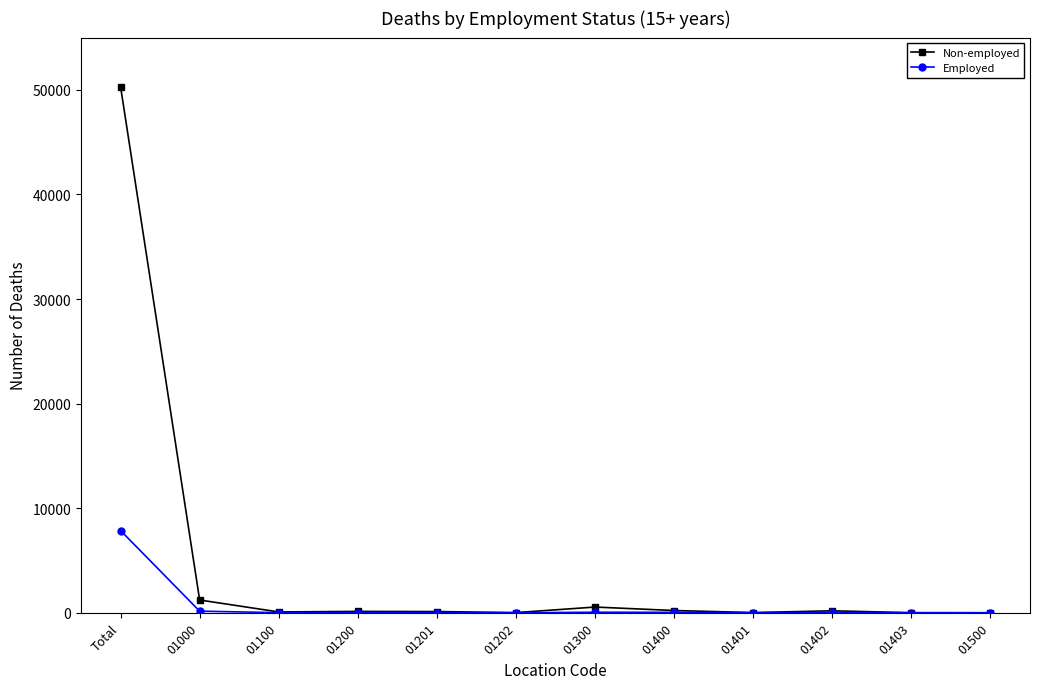

The Employed series shows -3206 at 01500. True or false?

False